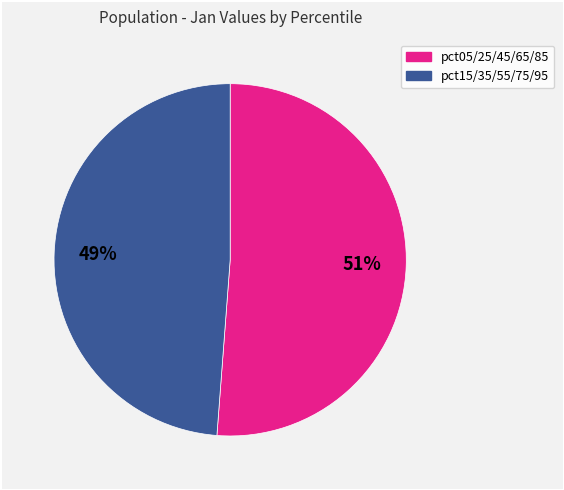

To the nearest percent, what is the difference between the largest and smallest slice percentages?

2%